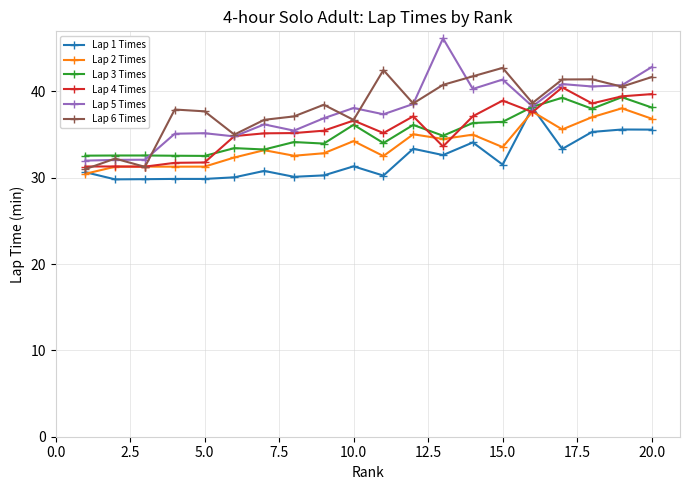

True or false: Lap 3 Times has more than 1 interior local peaks.

True